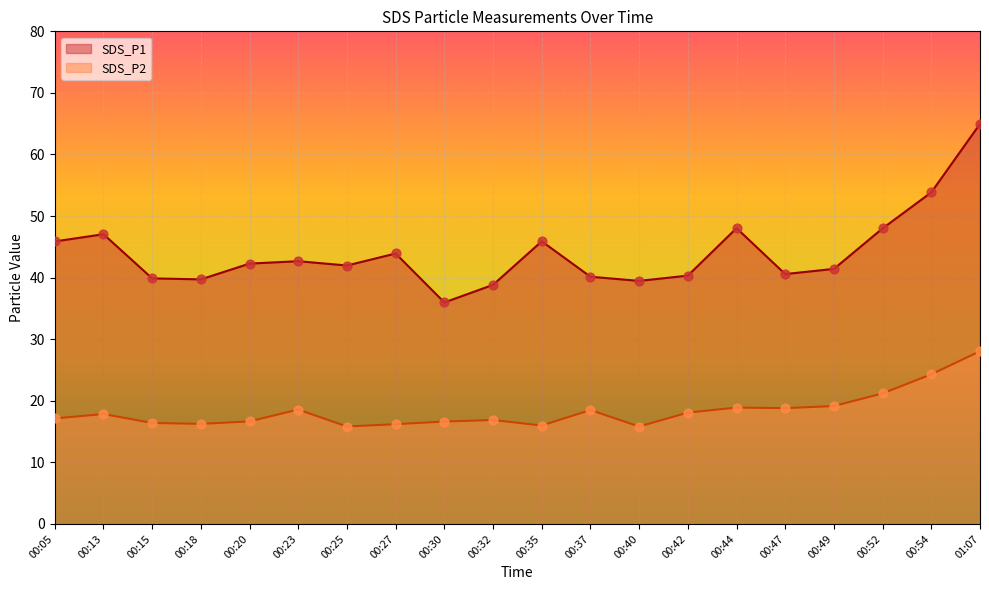

Which series has the largest total across all categories?

SDS_P1